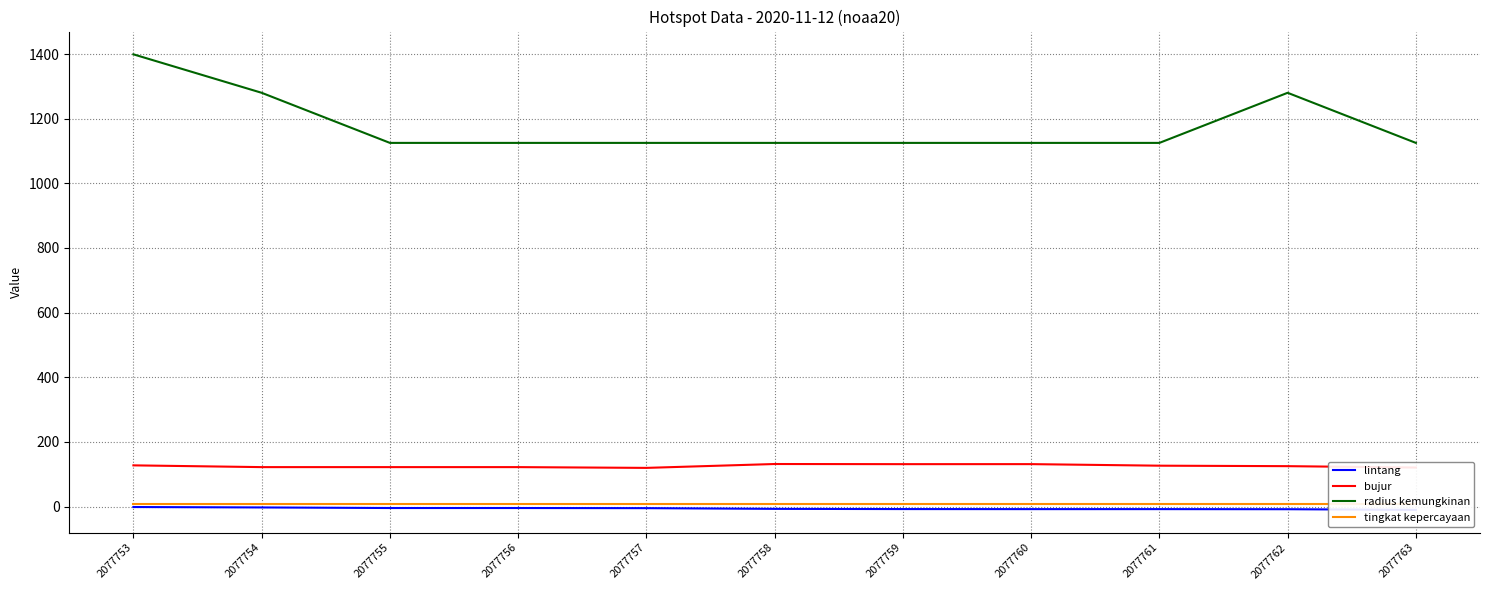

True or false: radius kemungkinan and bujur intersect in this chart.

False